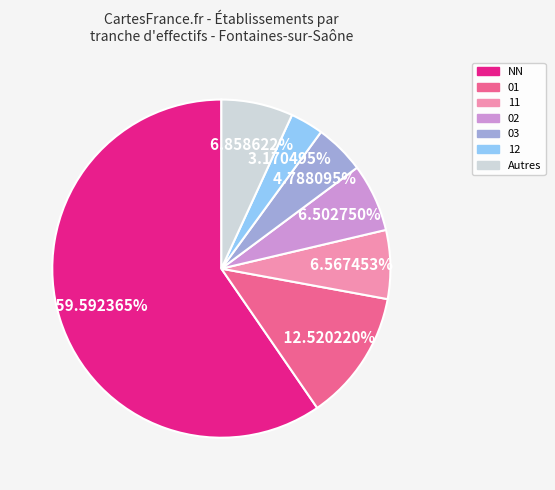

Does any single category account for the majority?

Yes